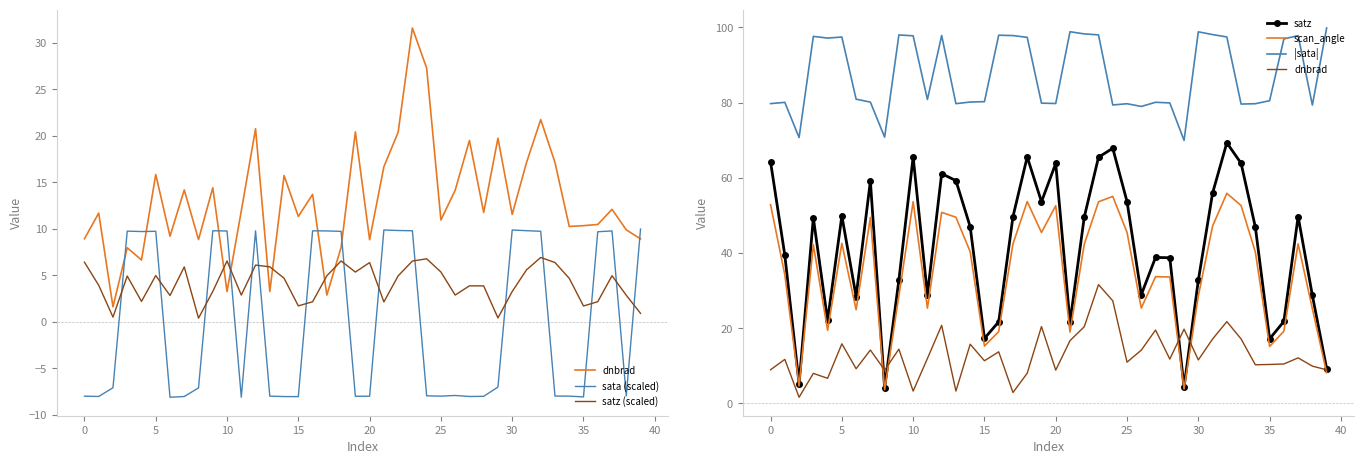

How many data points does each series have?

40